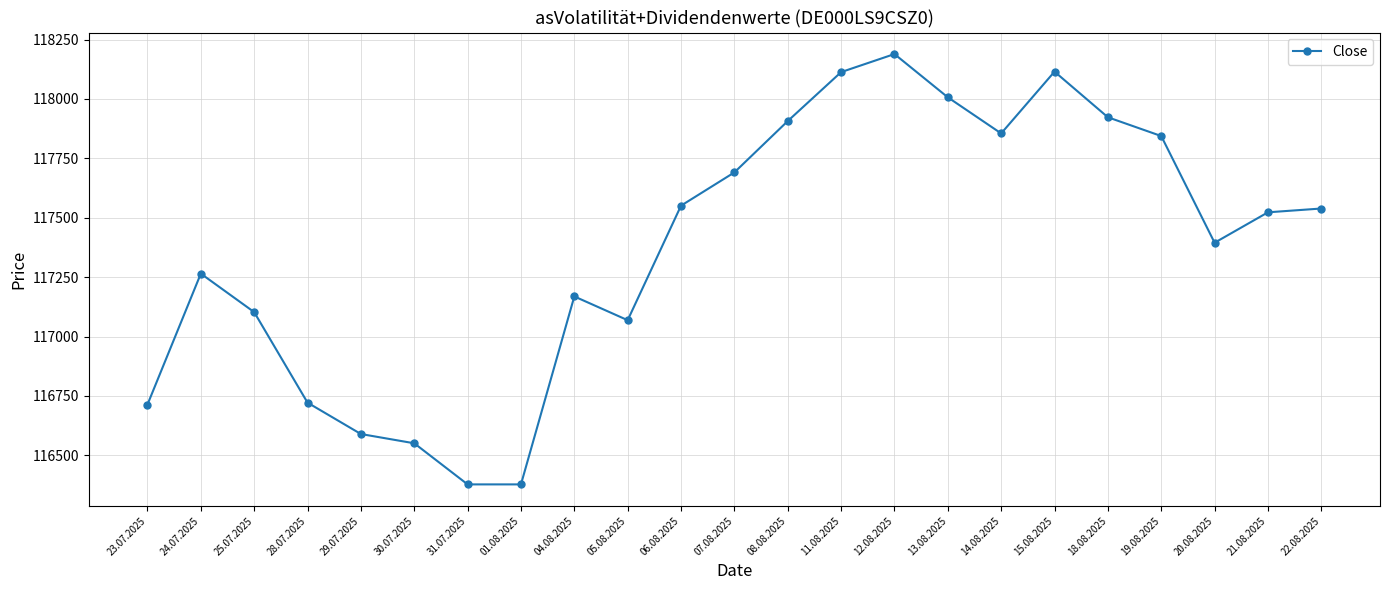

True or false: there are more than 1 points higher than both neighbors.

True